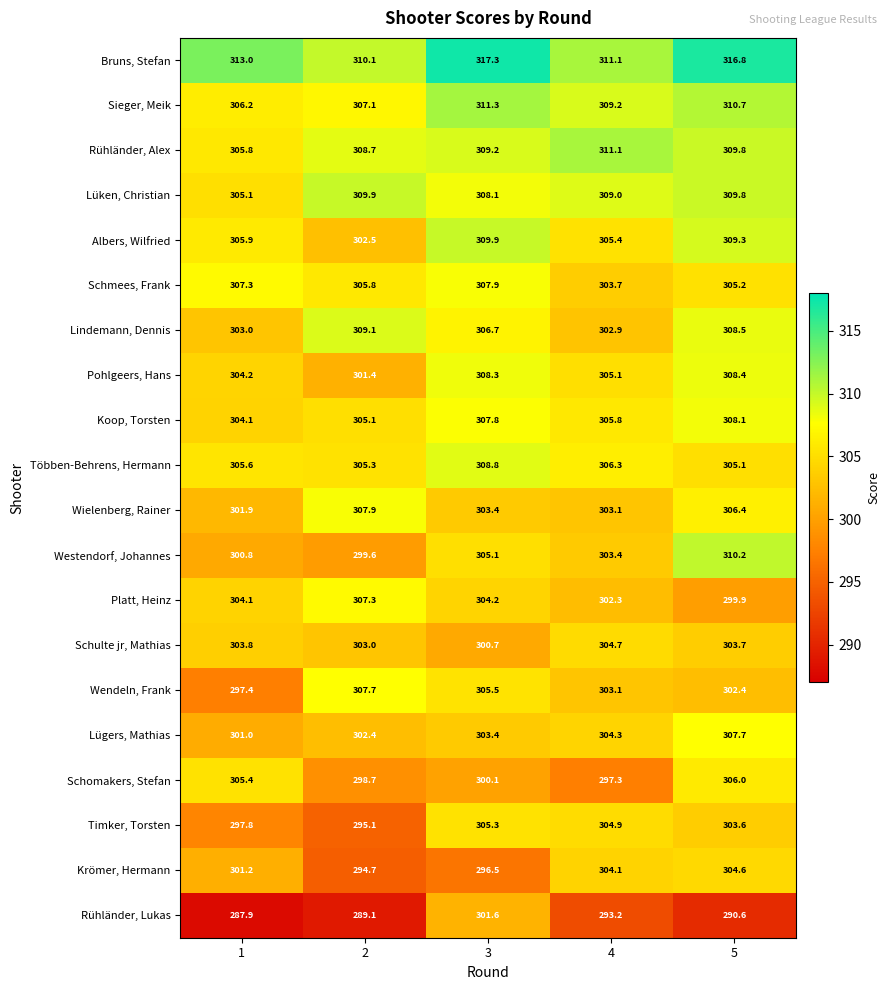

Which series changed the most between 1 and 3?

Rühländer, Lukas